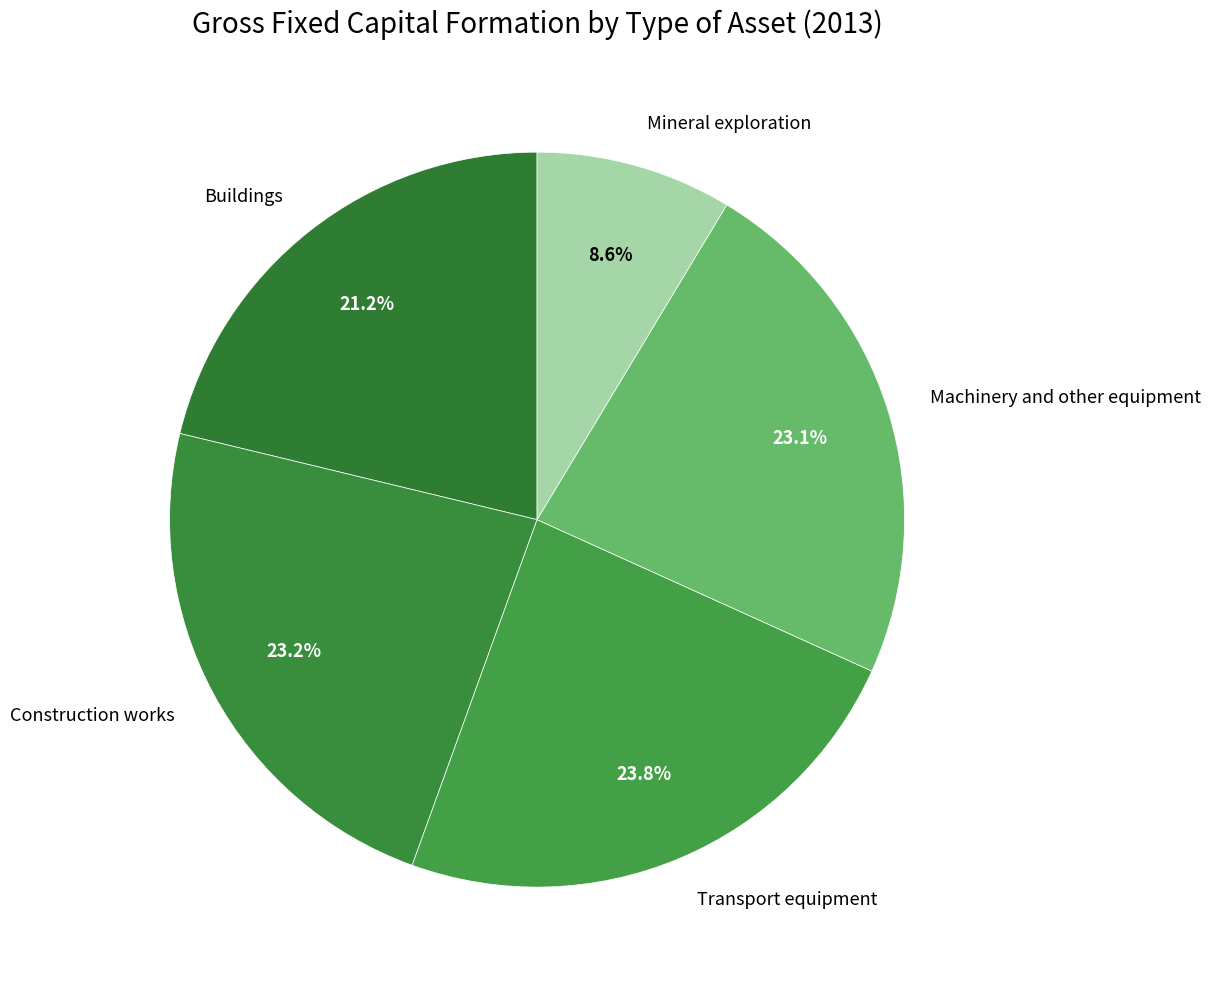

To the nearest percent, what is the average slice percentage?

20%